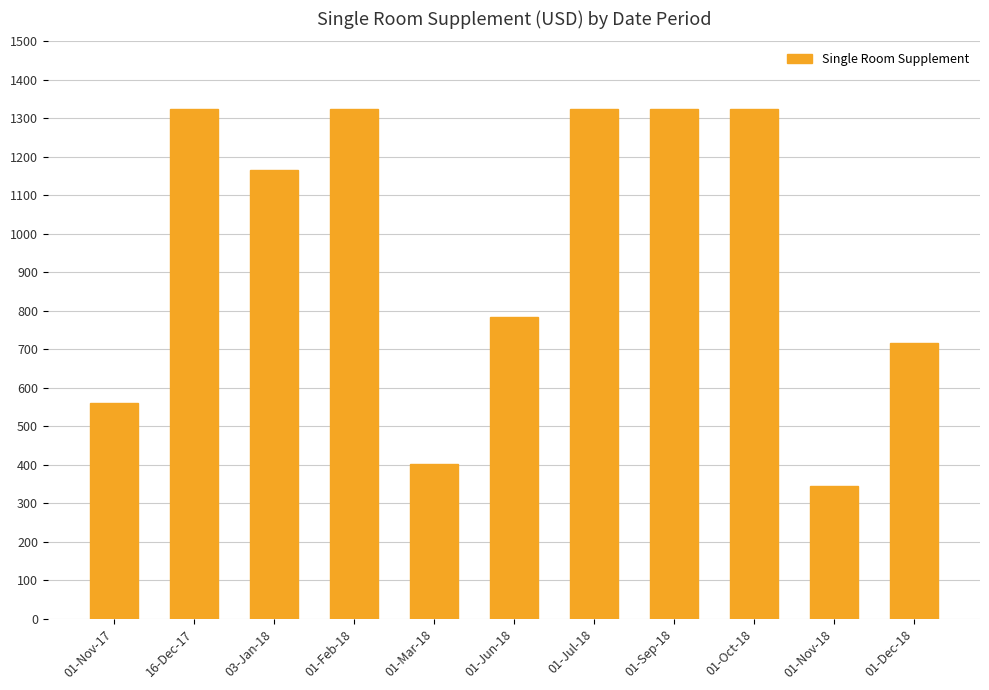

At which label is the value closest to 834?

01-Jun-18